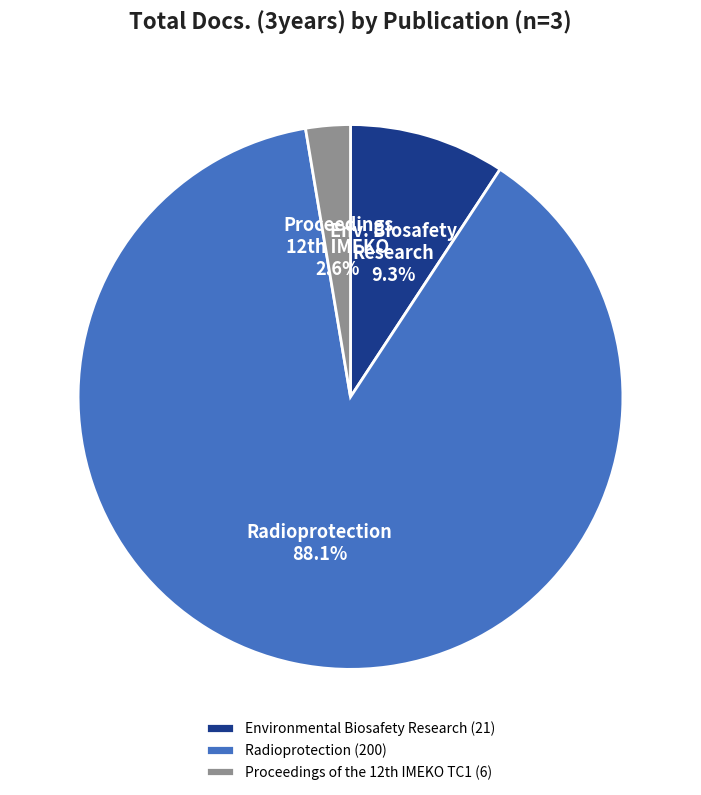

How many segments does this pie chart have?

3